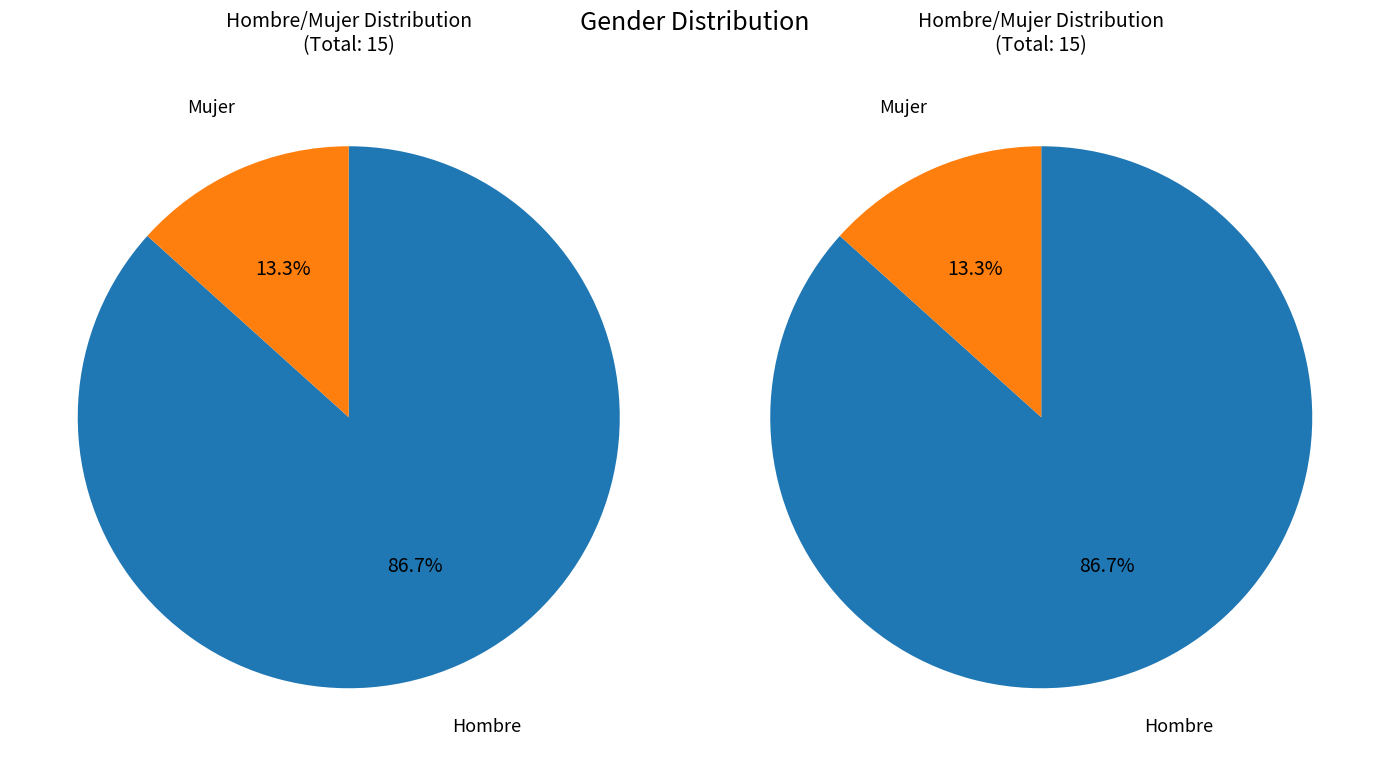

True or false: Mujer accounts for 13% of the total.

True